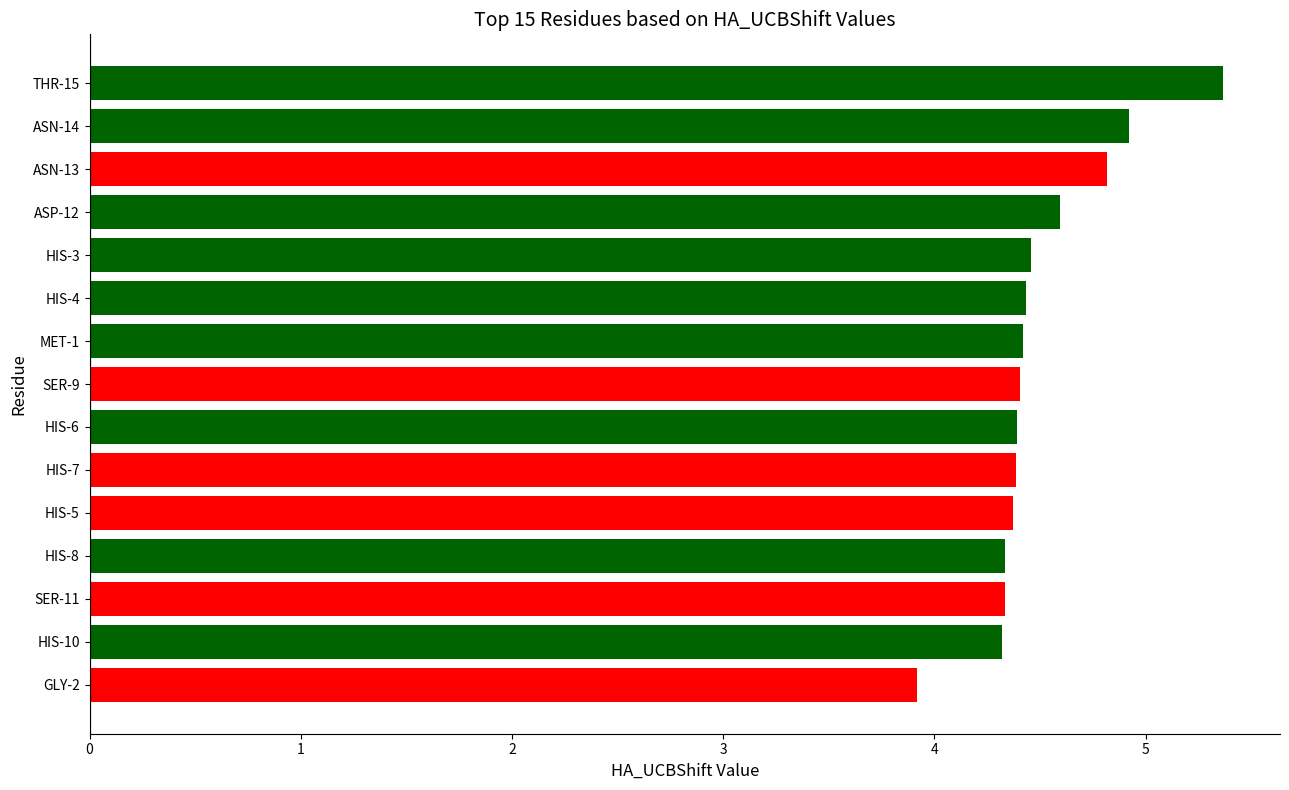

Reading top to bottom, what are all the values shown in this chart?

5.4	4.9	4.8	4.6	4.5	4.4	4.4	4.4	4.4	4.4	4.4	4.3	4.3	4.3	3.9